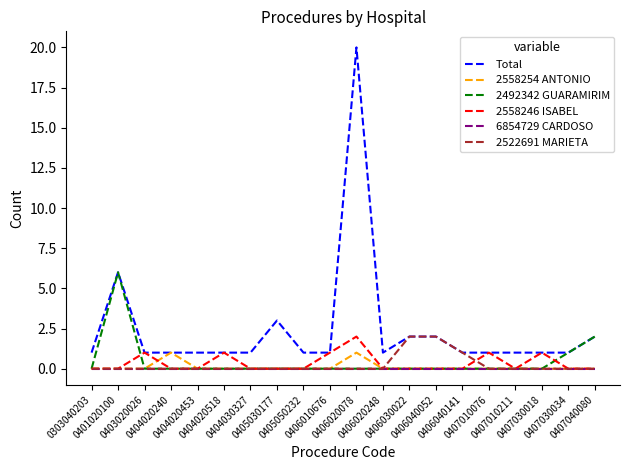

The 2558246 ISABEL series shows -1 at 0404030327. True or false?

False